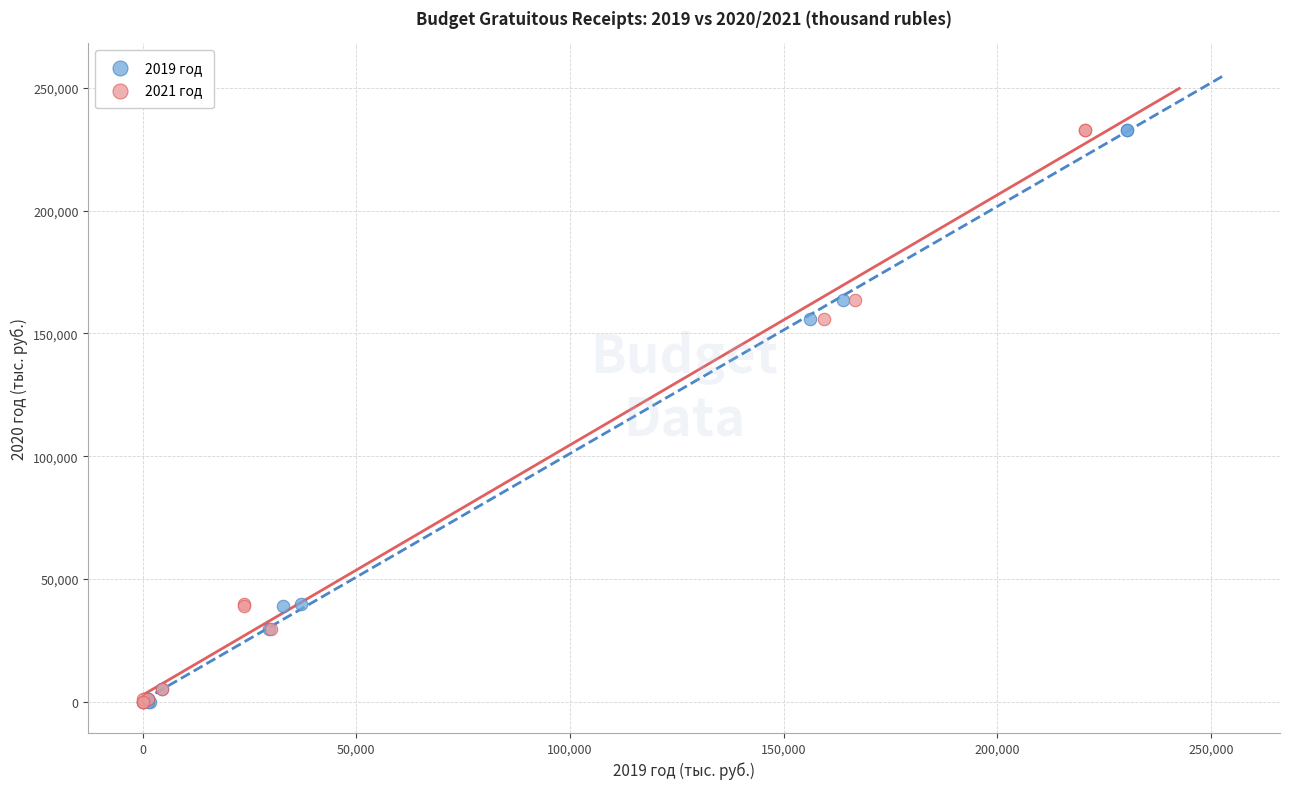

What are all the series names shown in the legend?

2019 год, 2021 год